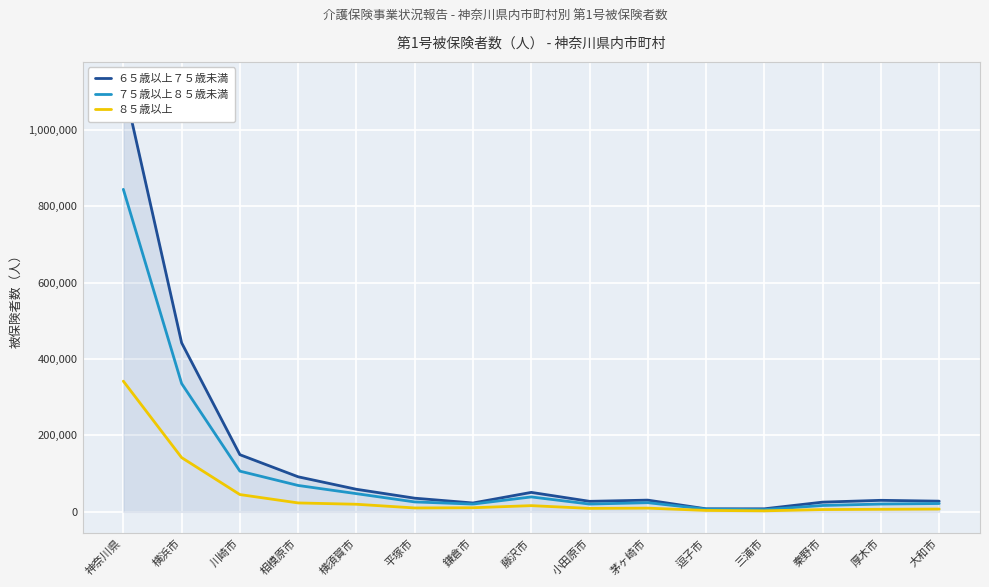

What is the label of the 12th point from the right?

相模原市